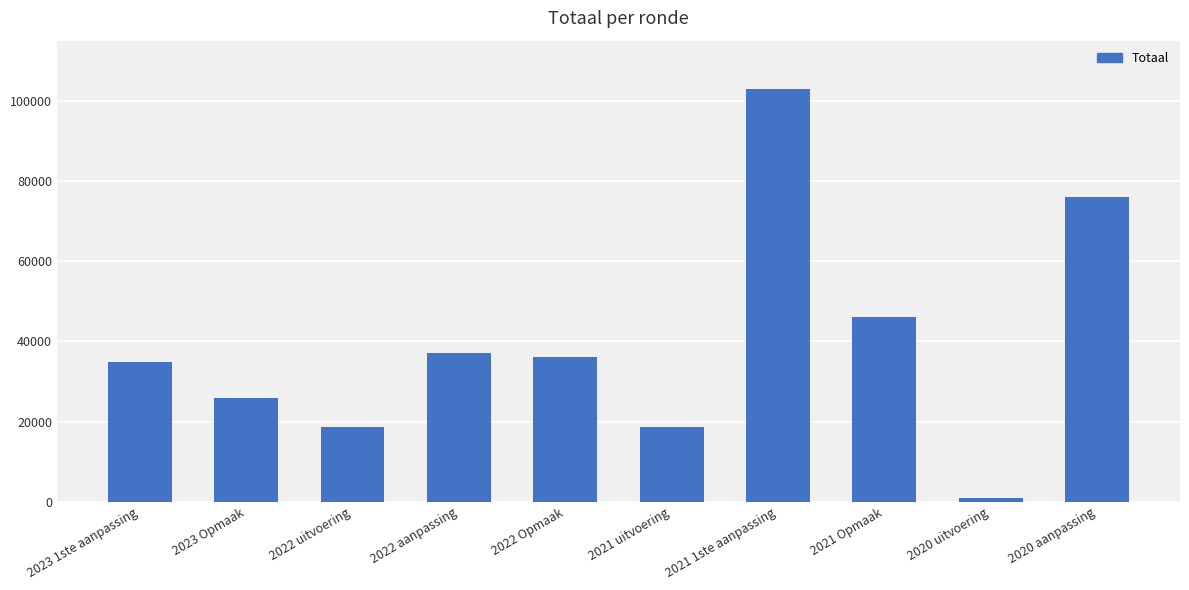

What is the difference between the maximum and minimum values?

102107